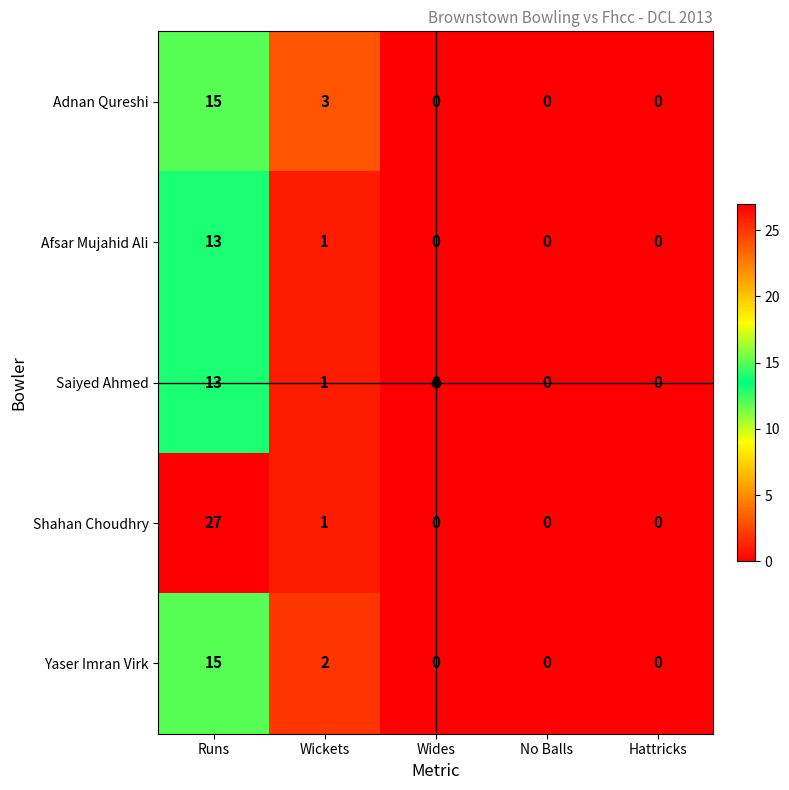

Is the value of Yaser Imran Virk at Wickets greater than the value of Shahan Choudhry at Wides?

Yes